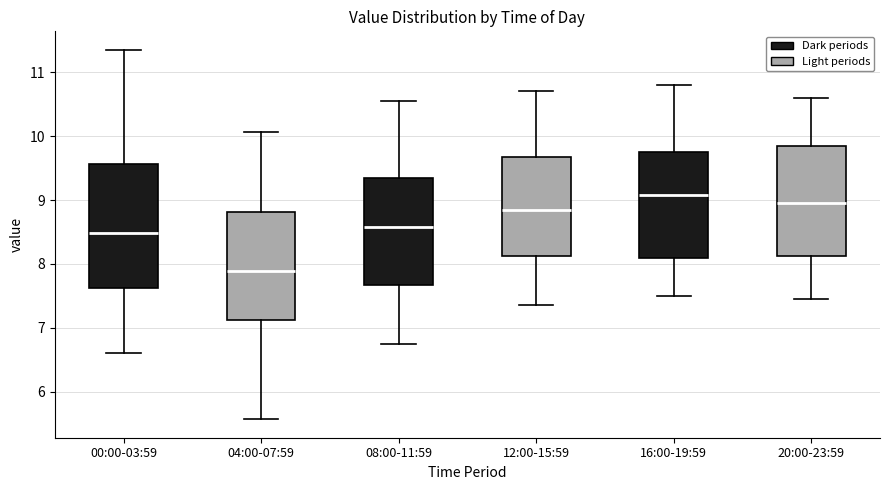

Which box is the tallest, from its lower edge to its upper edge?

00:00-03:59